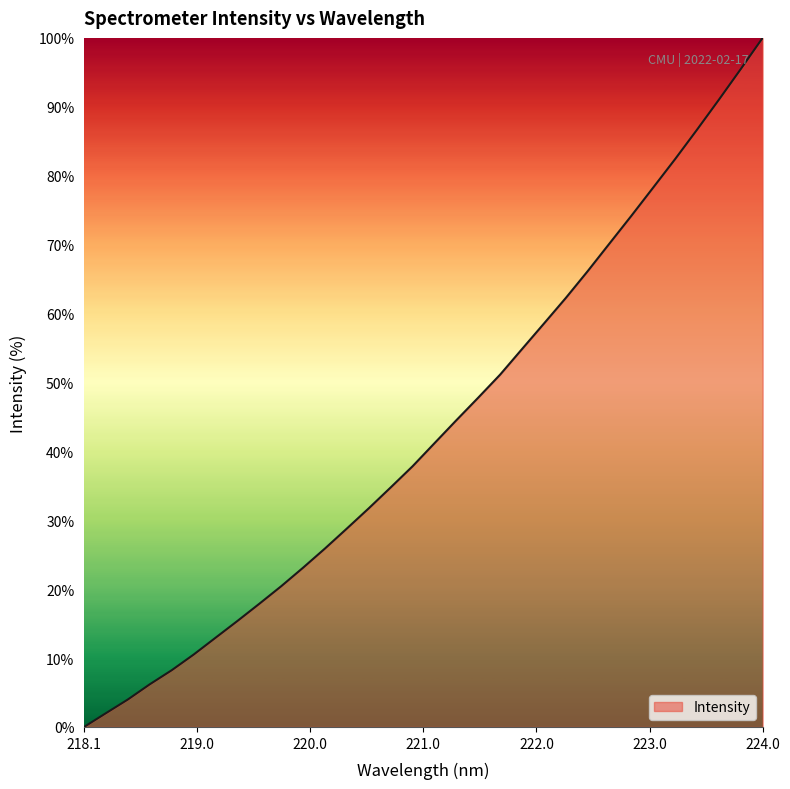

How many lines are shown in the chart?

1